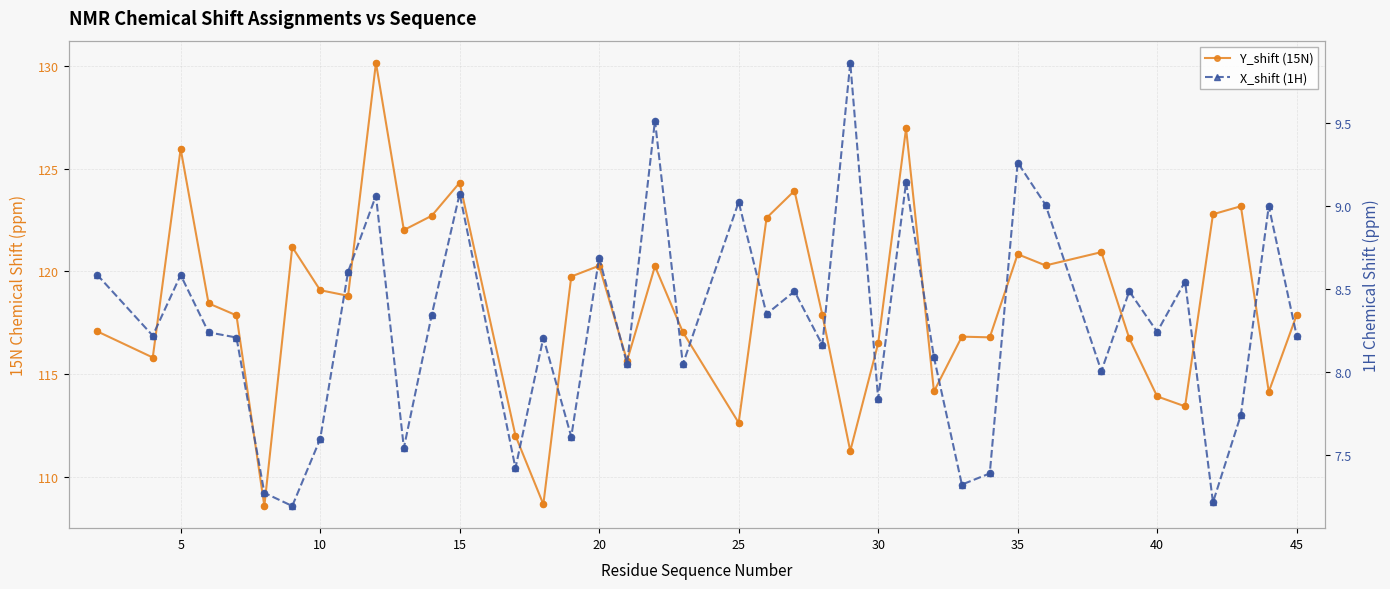

Is the value of Y_shift (15N) at 35 greater than the value of X_shift (1H) at 16?

Yes